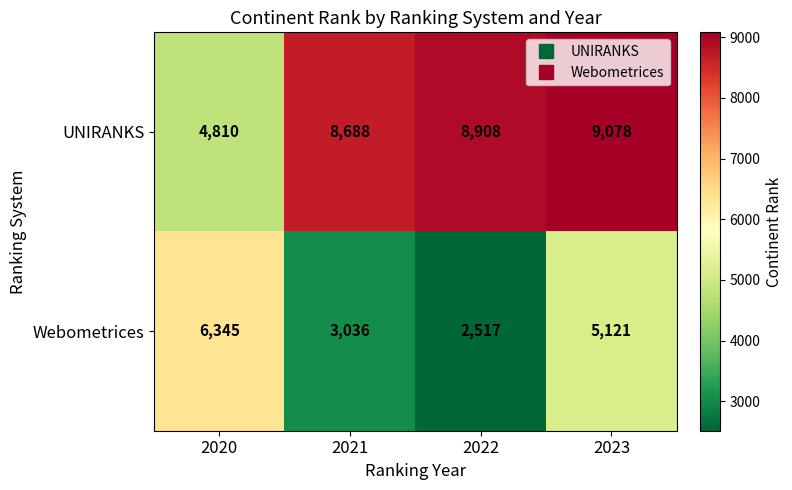

Count the number of data series in this chart.

2